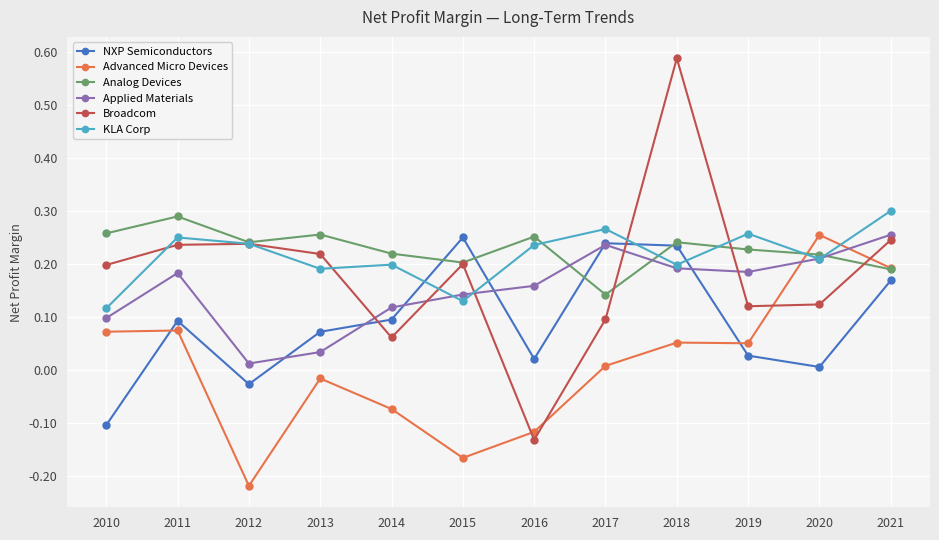

Which series changed the most between 2018 and 2020?

Broadcom